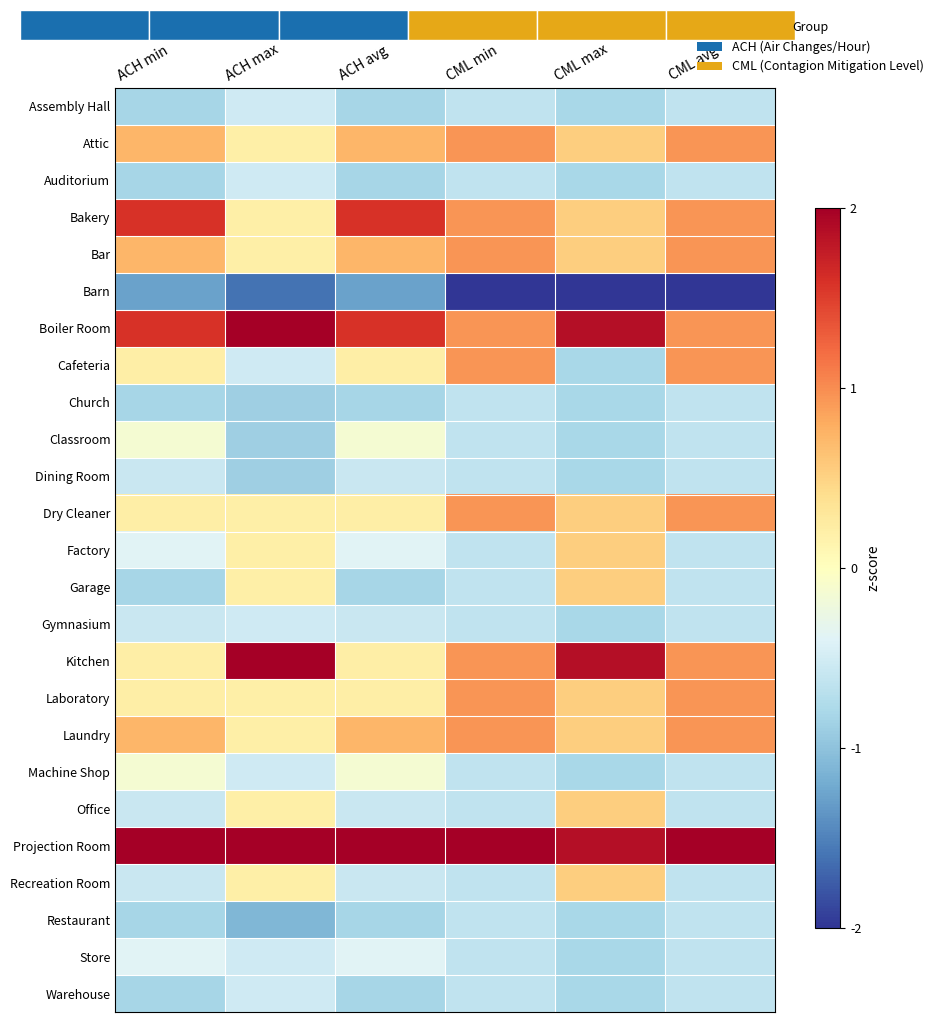

Reading left to right, what are all the values shown in this chart?

Assembly Hall: ACH min=-0.8	ACH max=-0.5	ACH avg=-0.8	CML min=-0.6	CML max=-0.8	CML avg=-0.6
Attic: ACH min=0.7	ACH max=0.2	ACH avg=0.7	CML min=0.9	CML max=0.5	CML avg=0.9
Auditorium: ACH min=-0.8	ACH max=-0.5	ACH avg=-0.8	CML min=-0.6	CML max=-0.8	CML avg=-0.6
Bakery: ACH min=1.6	ACH max=0.2	ACH avg=1.6	CML min=0.9	CML max=0.5	CML avg=0.9
Bar: ACH min=0.7	ACH max=0.2	ACH avg=0.7	CML min=0.9	CML max=0.5	CML avg=0.9
Barn: ACH min=-1.3	ACH max=-1.6	ACH avg=-1.3	CML min=-2.0	CML max=-2.0	CML avg=-2.0
Boiler Room: ACH min=1.6	ACH max=2.0	ACH avg=1.6	CML min=0.9	CML max=1.9	CML avg=0.9
Cafeteria: ACH min=0.2	ACH max=-0.5	ACH avg=0.2	CML min=0.9	CML max=-0.8	CML avg=0.9
Church: ACH min=-0.8	ACH max=-0.9	ACH avg=-0.8	CML min=-0.6	CML max=-0.8	CML avg=-0.6
Classroom: ACH min=-0.1	ACH max=-0.9	ACH avg=-0.1	CML min=-0.6	CML max=-0.8	CML avg=-0.6
Dining Room: ACH min=-0.6	ACH max=-0.9	ACH avg=-0.6	CML min=-0.6	CML max=-0.8	CML avg=-0.6
Dry Cleaner: ACH min=0.2	ACH max=0.2	ACH avg=0.2	CML min=0.9	CML max=0.5	CML avg=0.9
Factory: ACH min=-0.4	ACH max=0.2	ACH avg=-0.4	CML min=-0.6	CML max=0.5	CML avg=-0.6
Garage: ACH min=-0.8	ACH max=0.2	ACH avg=-0.8	CML min=-0.6	CML max=0.5	CML avg=-0.6
Gymnasium: ACH min=-0.6	ACH max=-0.5	ACH avg=-0.6	CML min=-0.6	CML max=-0.8	CML avg=-0.6
Kitchen: ACH min=0.2	ACH max=2.0	ACH avg=0.2	CML min=0.9	CML max=1.9	CML avg=0.9
Laboratory: ACH min=0.2	ACH max=0.2	ACH avg=0.2	CML min=0.9	CML max=0.5	CML avg=0.9
Laundry: ACH min=0.7	ACH max=0.2	ACH avg=0.7	CML min=0.9	CML max=0.5	CML avg=0.9
Machine Shop: ACH min=-0.1	ACH max=-0.5	ACH avg=-0.1	CML min=-0.6	CML max=-0.8	CML avg=-0.6
Office: ACH min=-0.6	ACH max=0.2	ACH avg=-0.6	CML min=-0.6	CML max=0.5	CML avg=-0.6
Projection Room: ACH min=2.0	ACH max=2.0	ACH avg=2.0	CML min=2.0	CML max=1.9	CML avg=2.0
Recreation Room: ACH min=-0.6	ACH max=0.2	ACH avg=-0.6	CML min=-0.6	CML max=0.5	CML avg=-0.6
Restaurant: ACH min=-0.8	ACH max=-1.1	ACH avg=-0.8	CML min=-0.6	CML max=-0.8	CML avg=-0.6
Store: ACH min=-0.4	ACH max=-0.5	ACH avg=-0.4	CML min=-0.6	CML max=-0.8	CML avg=-0.6
Warehouse: ACH min=-0.8	ACH max=-0.5	ACH avg=-0.8	CML min=-0.6	CML max=-0.8	CML avg=-0.6